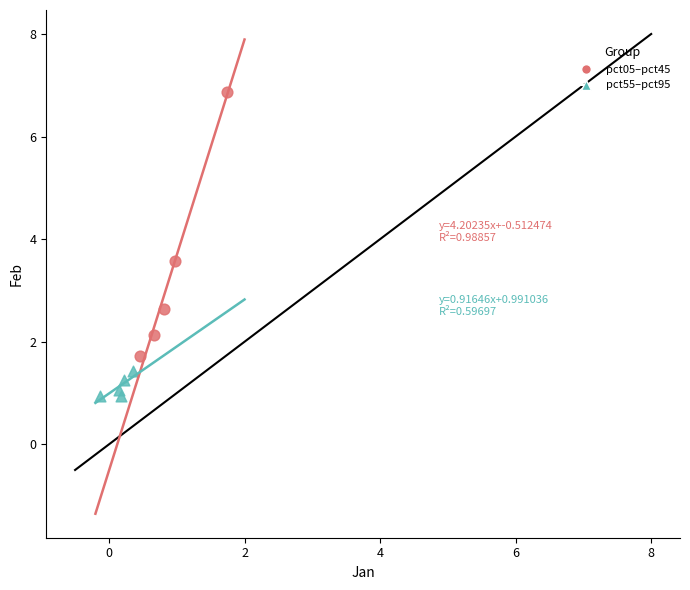

Which series contains the highest Y value?

pct05–pct45